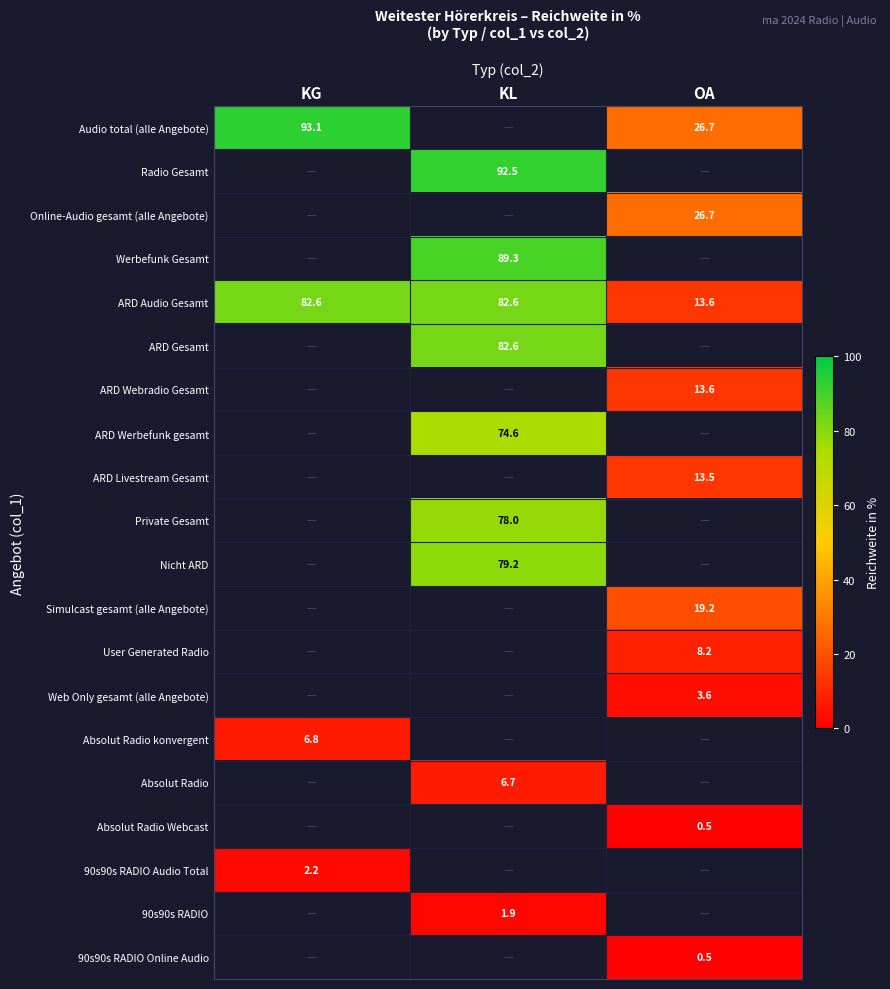

True or false: ARD Gesamt has a value of 82.6 at KL.

True